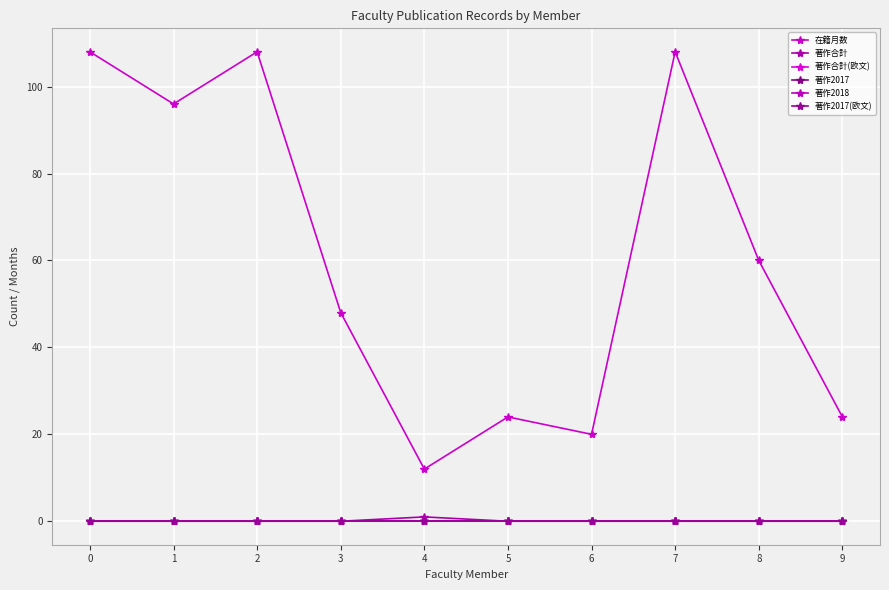

What is the spread (max minus min) of values at 7?

108